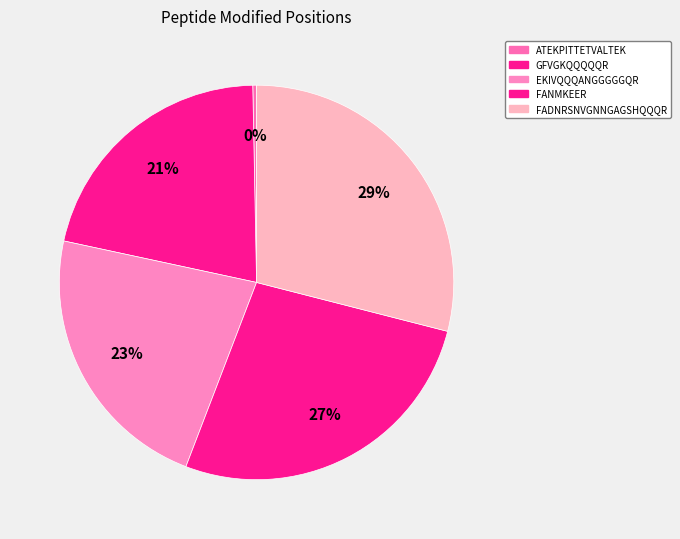

Does GFVGKQQQQQR account for over 50% of the chart?

No